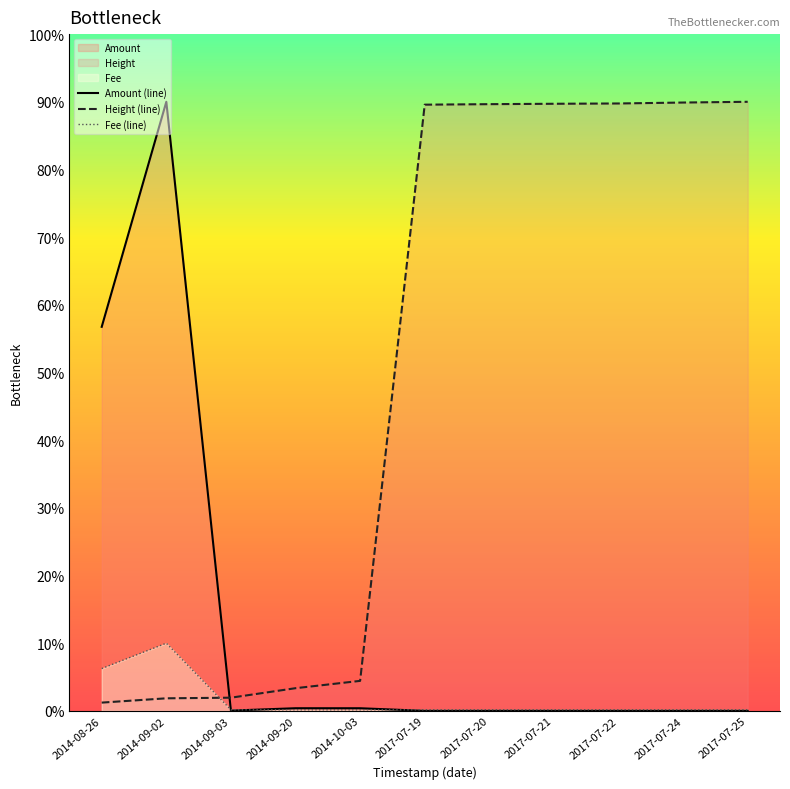

What is the difference between the maximum and minimum values in the Fee (line) series?

9.8